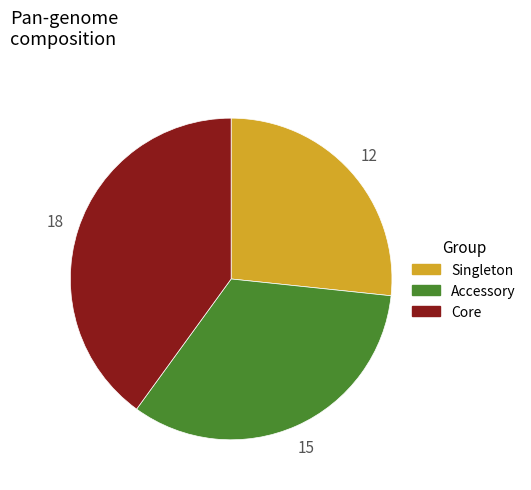

Count the number of slices in the pie.

3